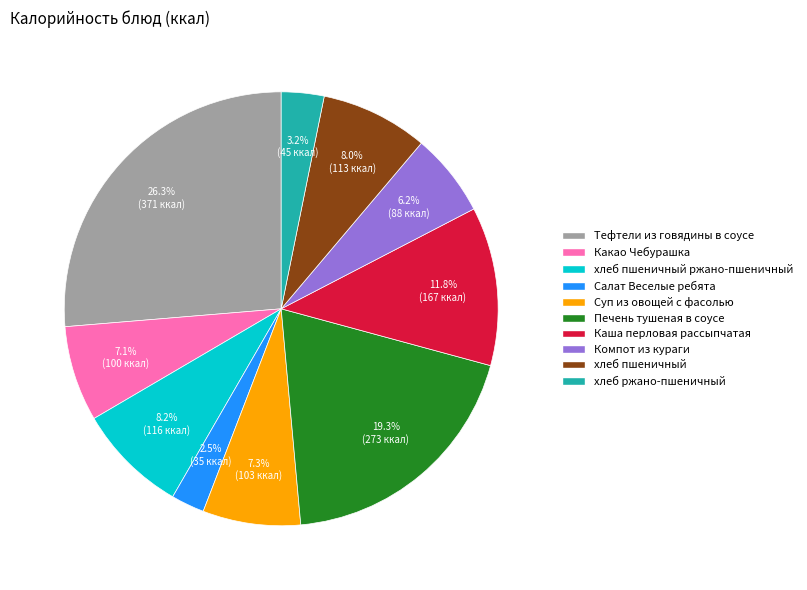

Does any single category account for the majority?

No